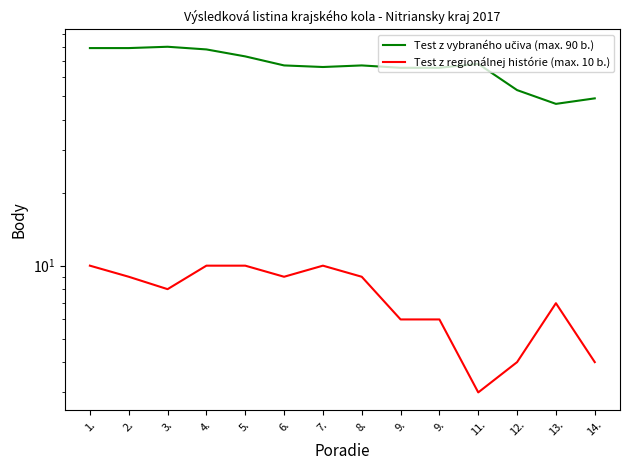

How many lines are shown in the chart?

2